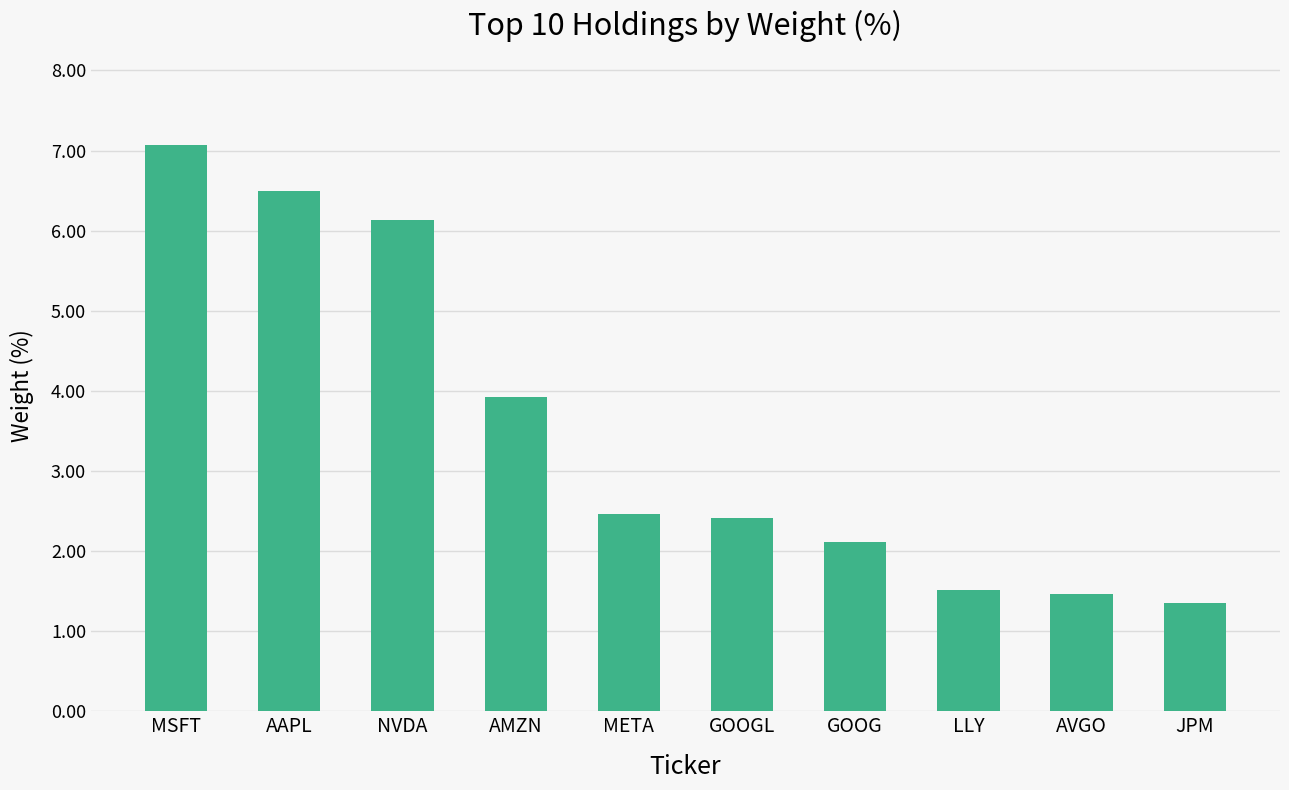

How many data points does each series have?

10